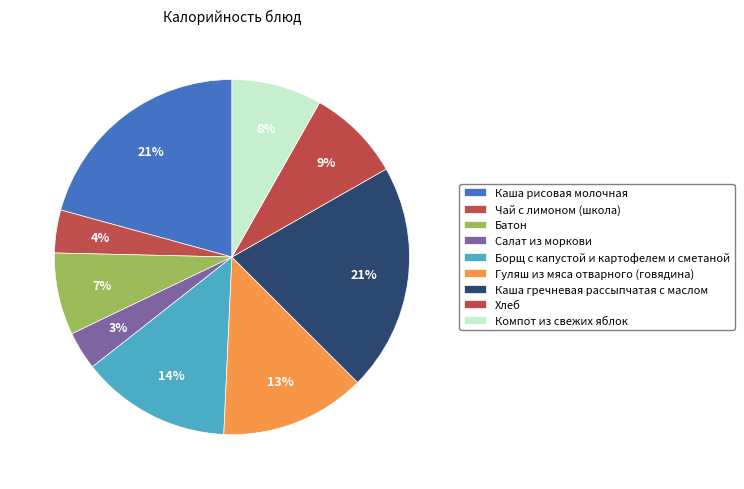

Combined, what portion of the pie is Батон and Чай с лимоном (школа)?

11.4%